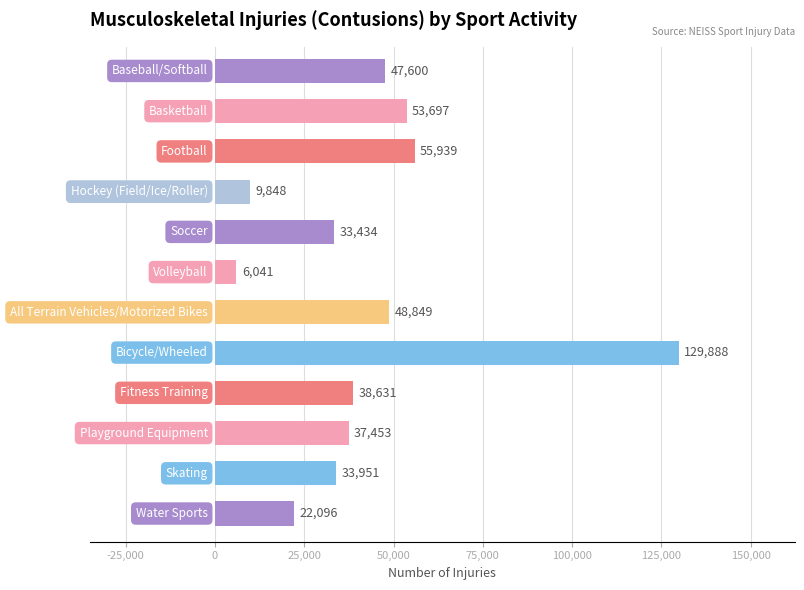

What is the average value?

43119